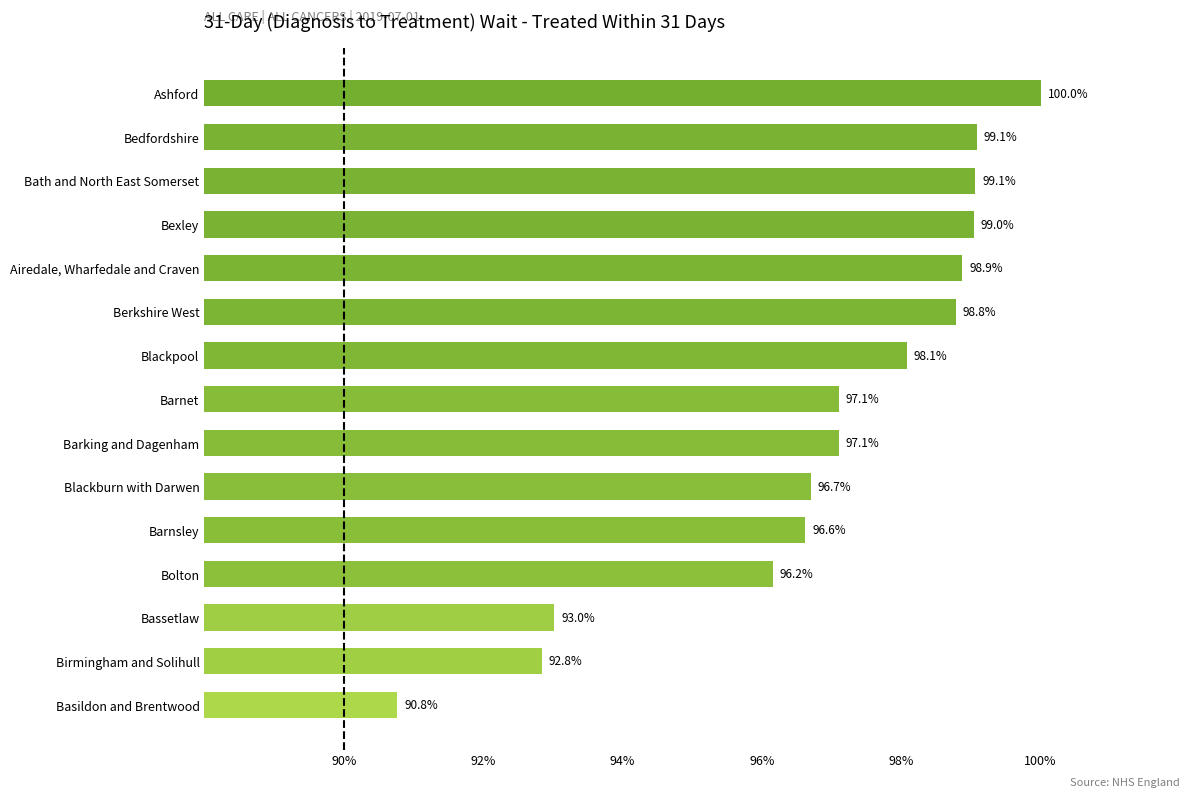

At which label is the value closest to 95?

Bolton